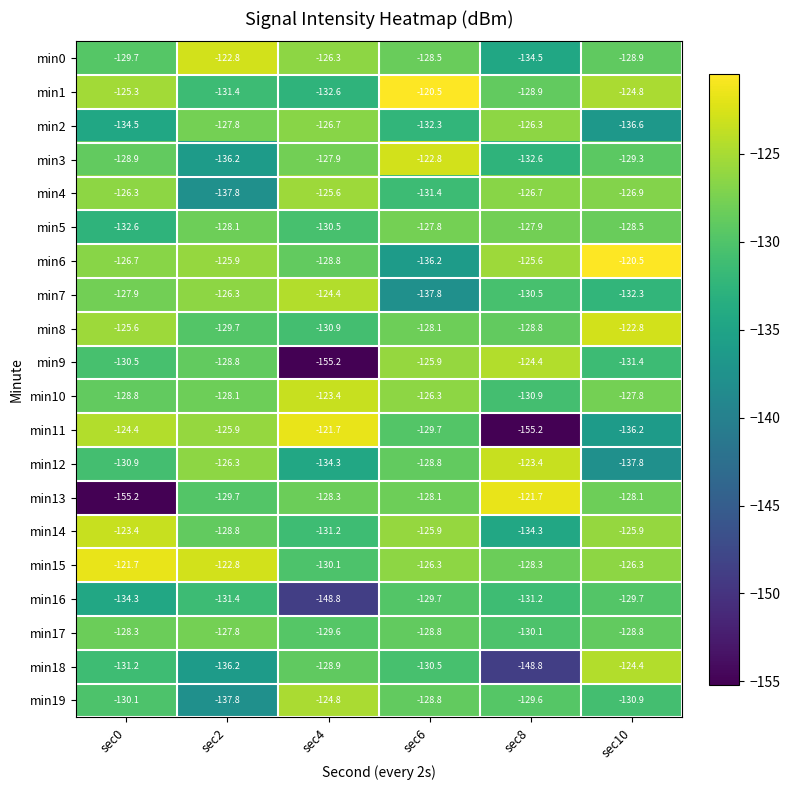

What is the sum of all min16 values?

-805.1